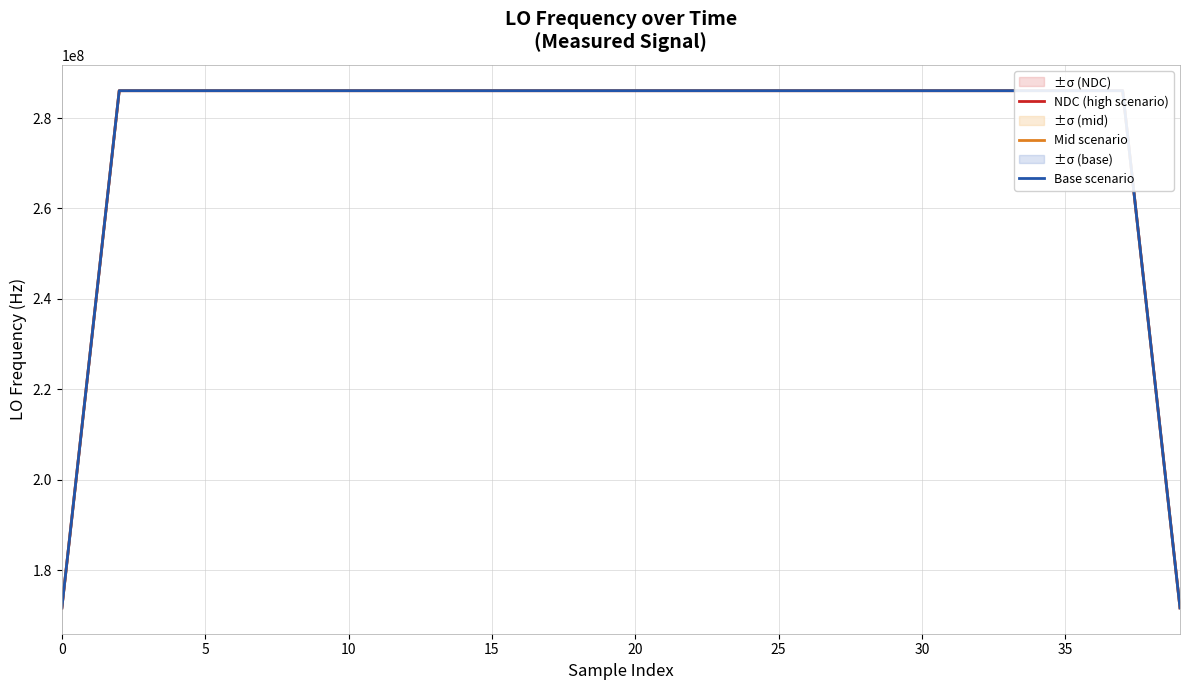

At which category does Mid scenario reach its first local peak?

10